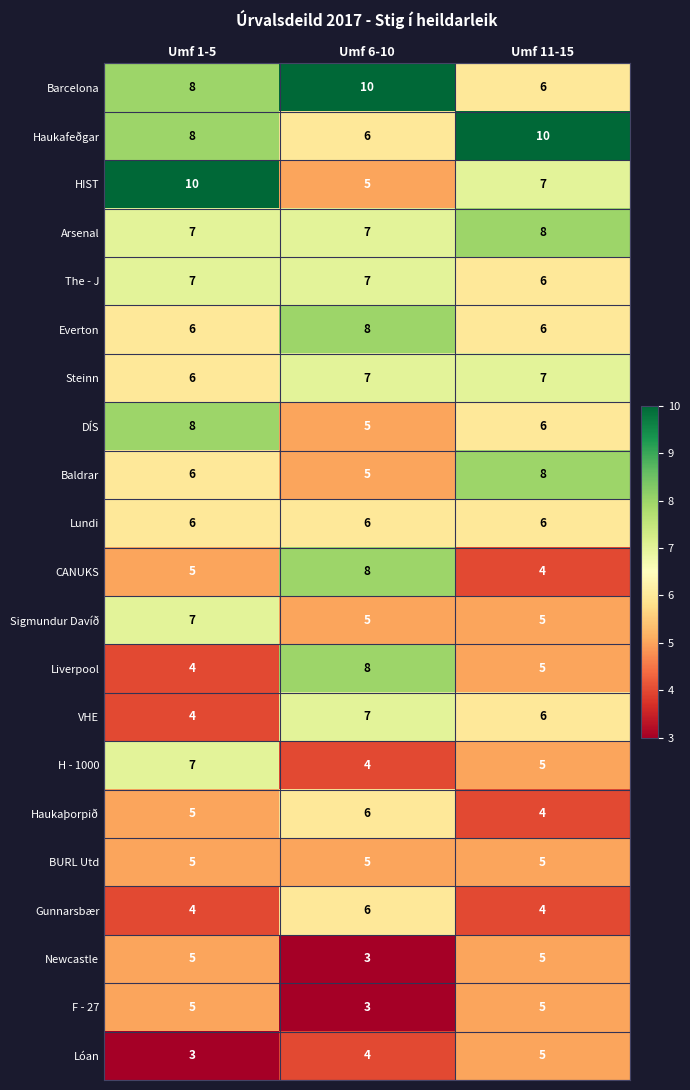

What is the total value across all series at Umf 6-10?

125